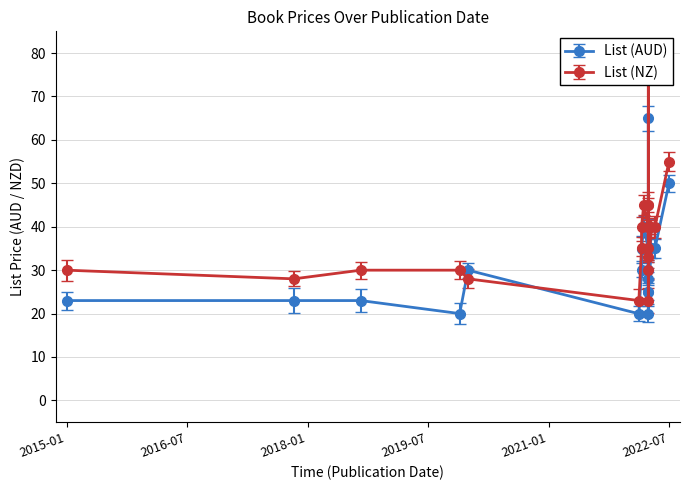

Which category has the lowest value in the List (NZ) series?

2022-02-17